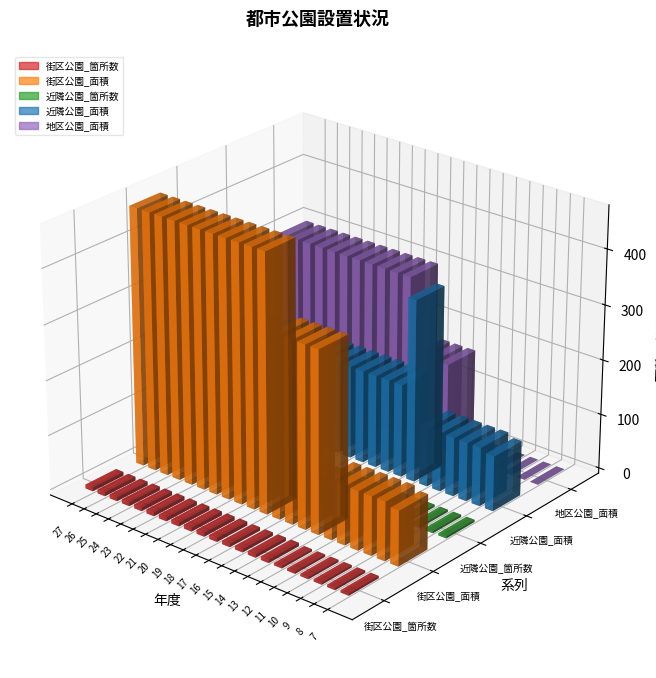

The 街区公園_箇所数 series shows 4 at 17. True or false?

False